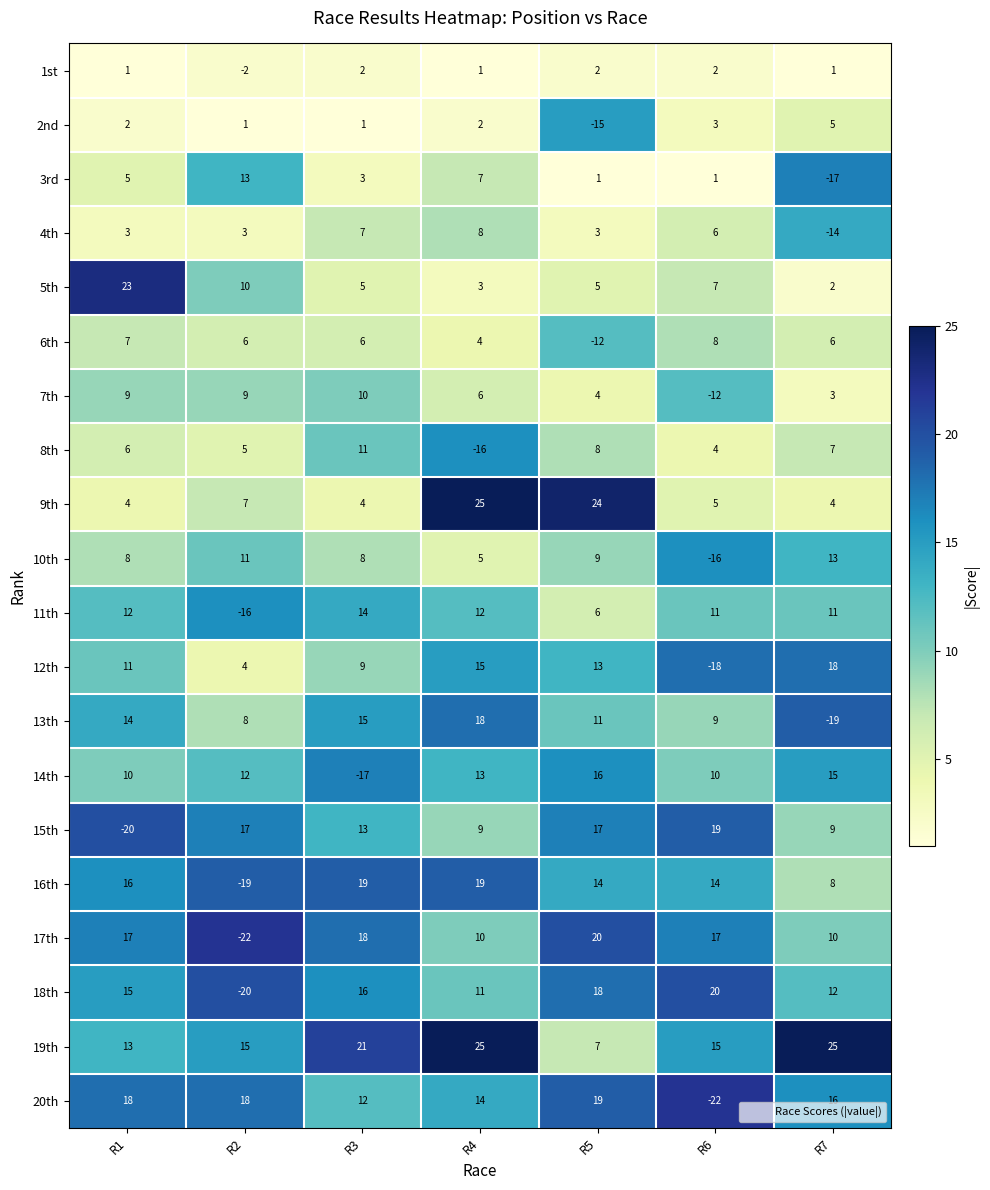

What is the highest value of the 2nd series?

5